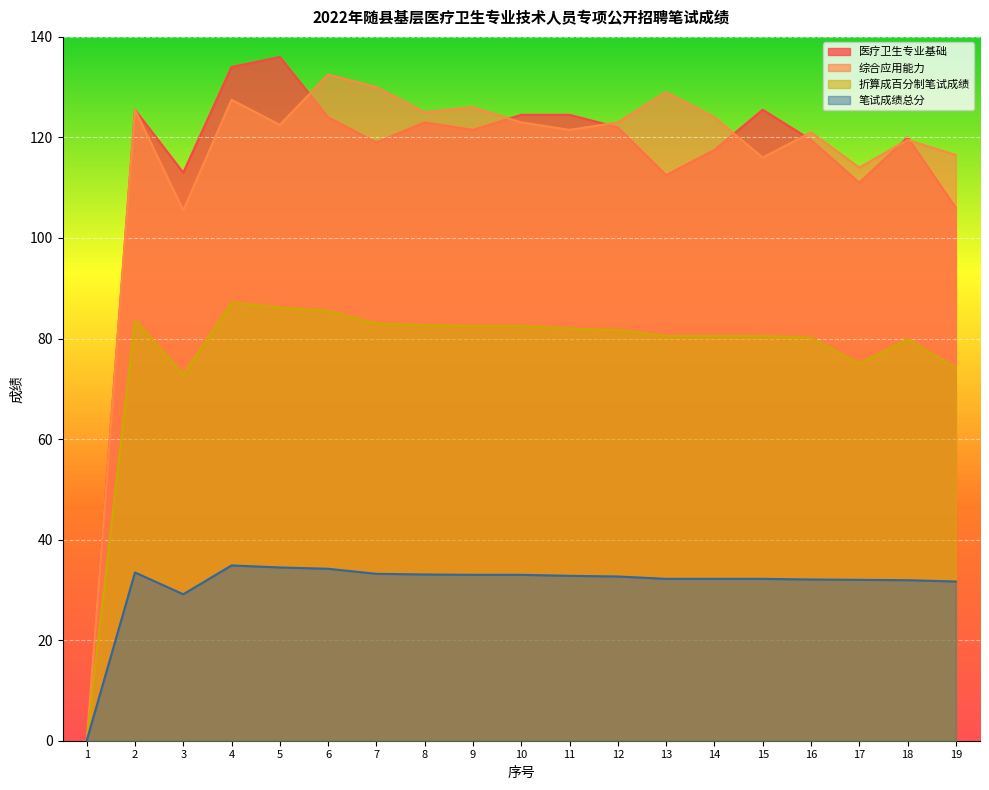

What is the approximate value of 医疗卫生专业基础 at 9?

121.5